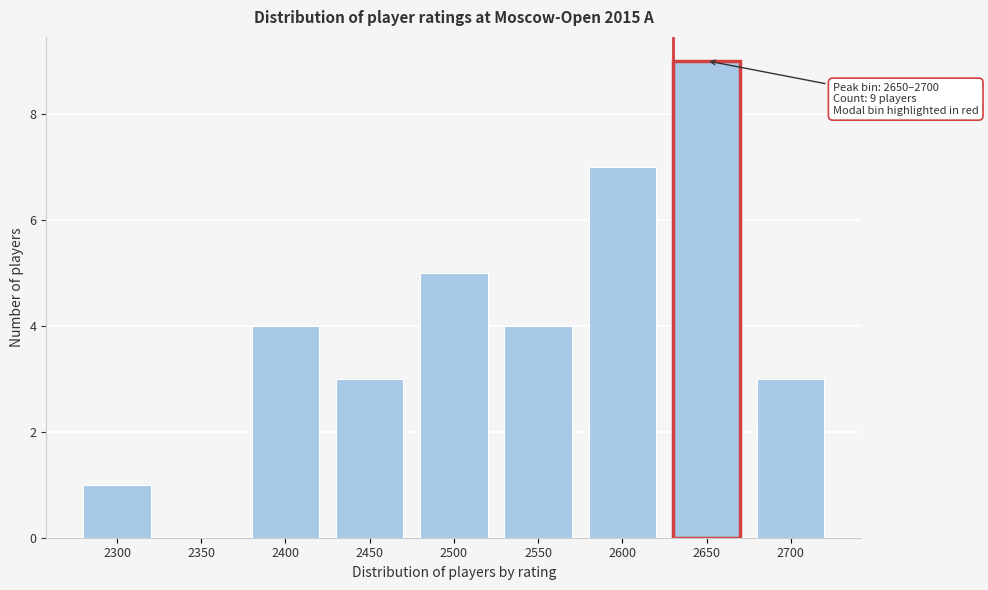

Reading right to left, transcribe all the data shown in this chart.

2700=3	2650=9	2600=7	2550=4	2500=5	2450=3	2400=4	2350=0	2300=1